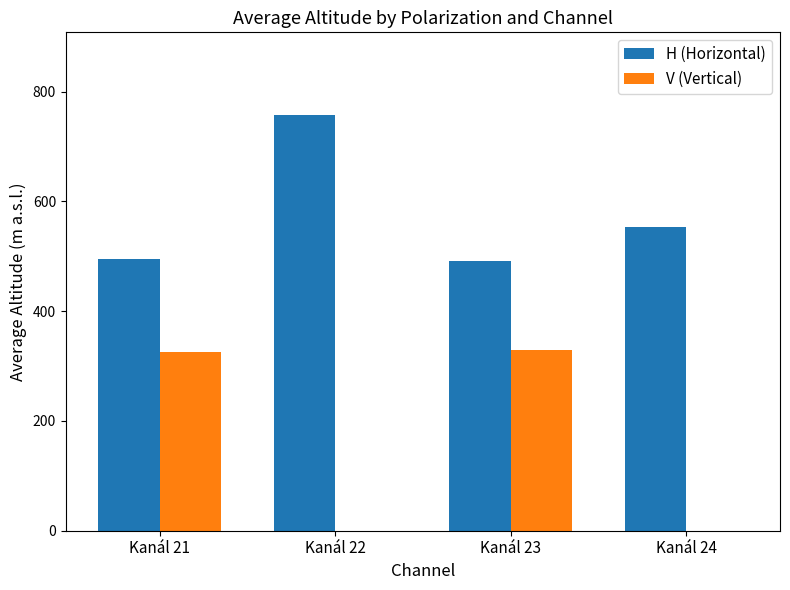

What is the maximum value shown in the chart?

756.6